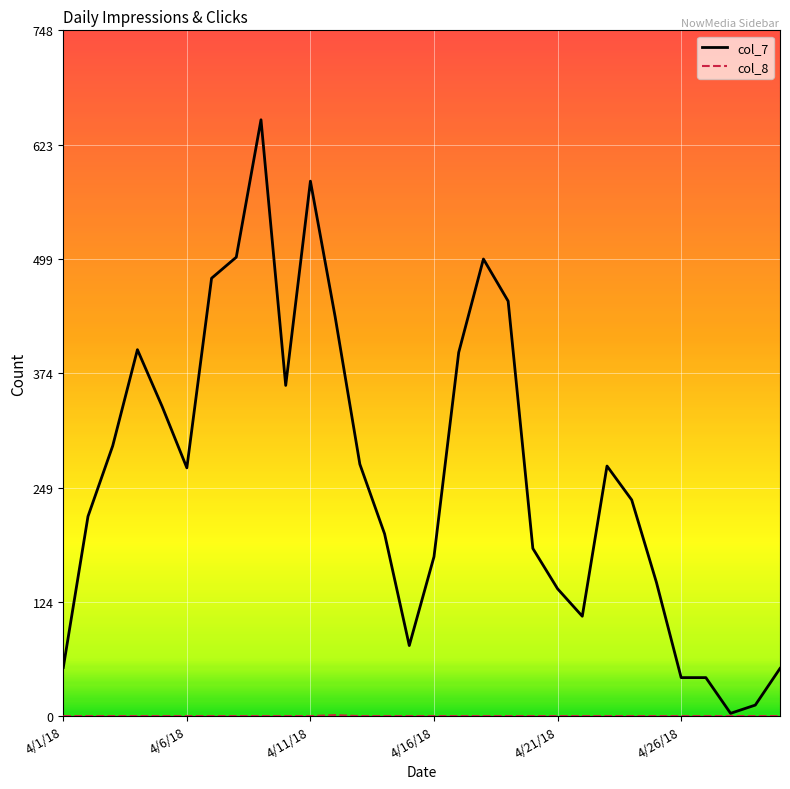

Which series has the largest range (max minus min)?

col_7